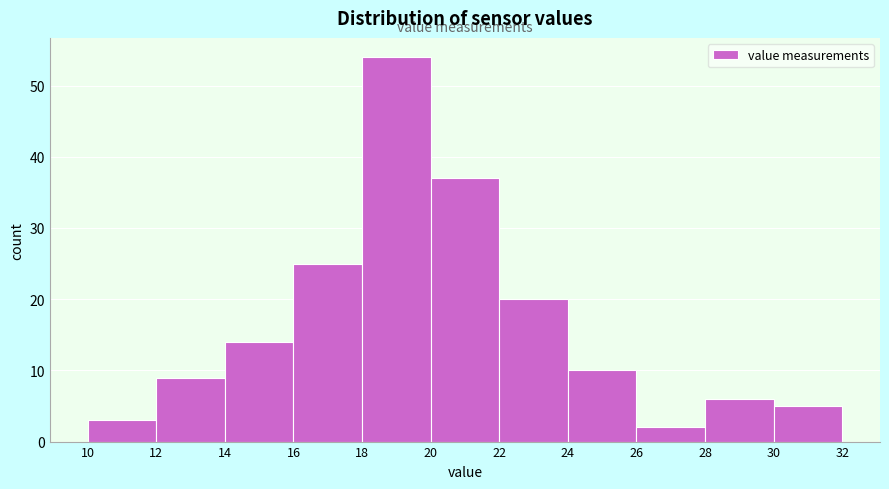

Reading left to right, transcribe this chart: for each bar, give the range it covers on the x-axis and its height. The values are not printed on the chart, so give them approximately, as read against the axis.

10 to 12: 3
12 to 14: 9
14 to 16: 14
16 to 18: 25
18 to 20: 54
20 to 22: 37
22 to 24: 20
24 to 26: 10
26 to 28: 2
28 to 30: 6
30 to 32: 5